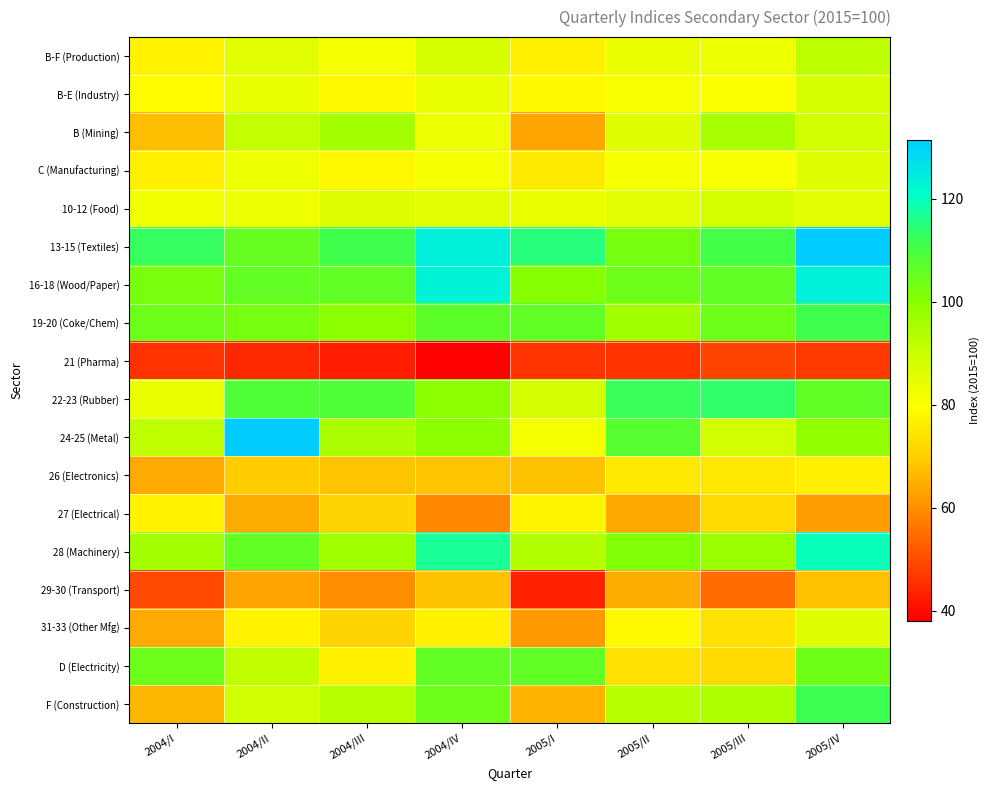

How many data points does each series have?

8